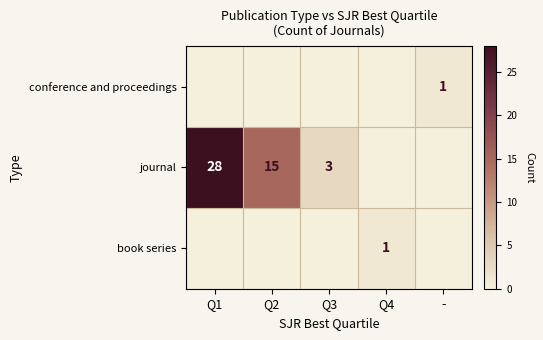

How many data points does each series have?

5